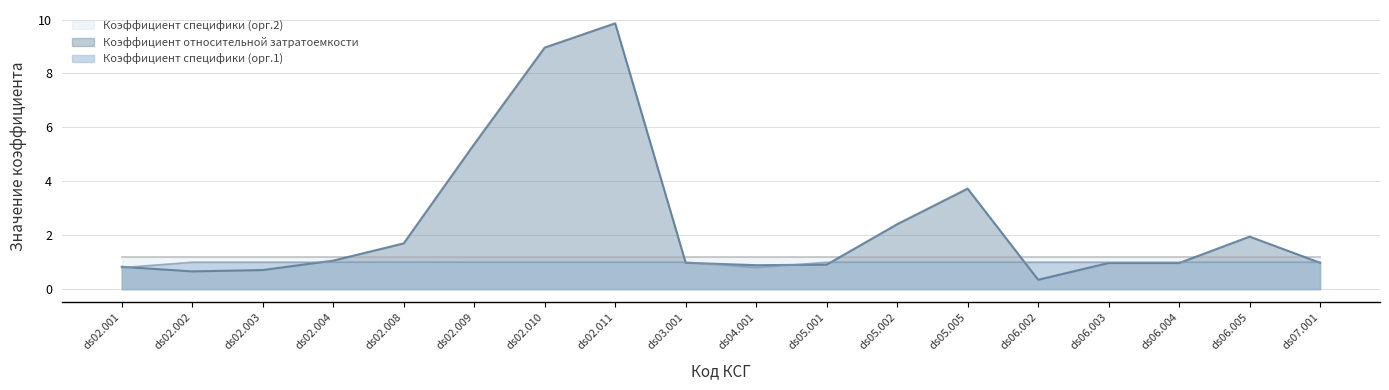

True or false: Коэффициент относительной затратоемкости has a value of 0.9 at ds05.001.

True